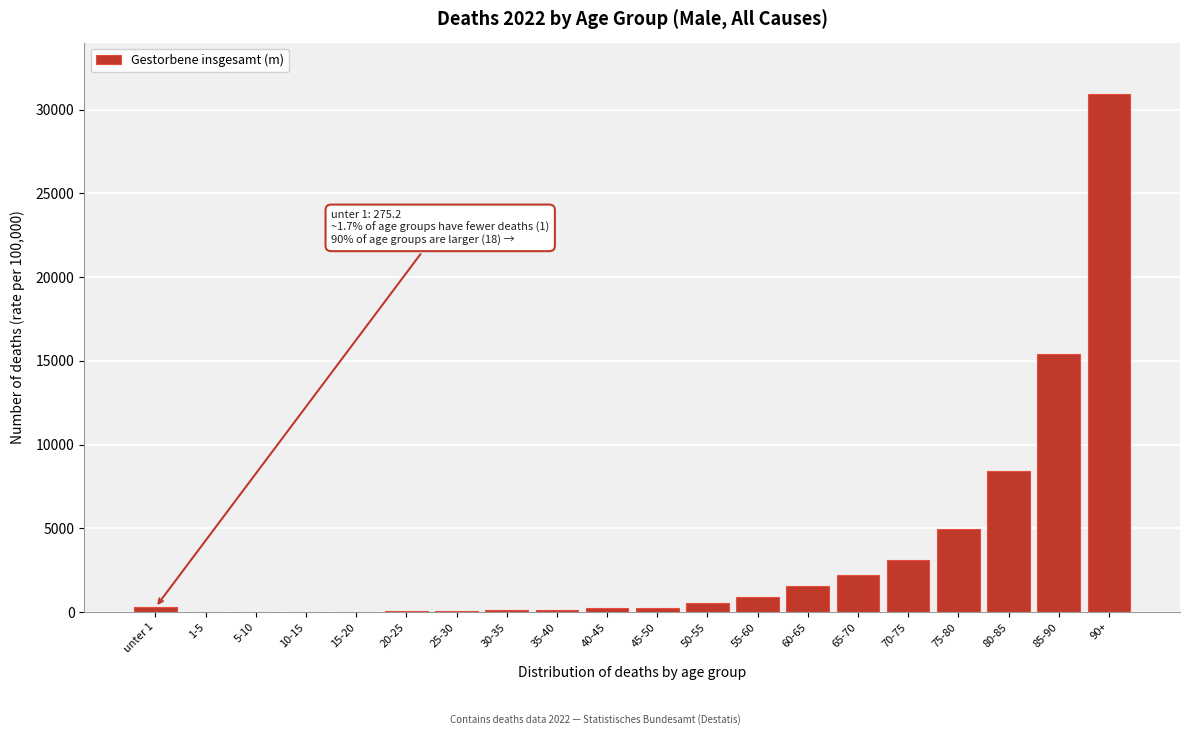

Which has a higher value, 70-75 or 85-90?

85-90